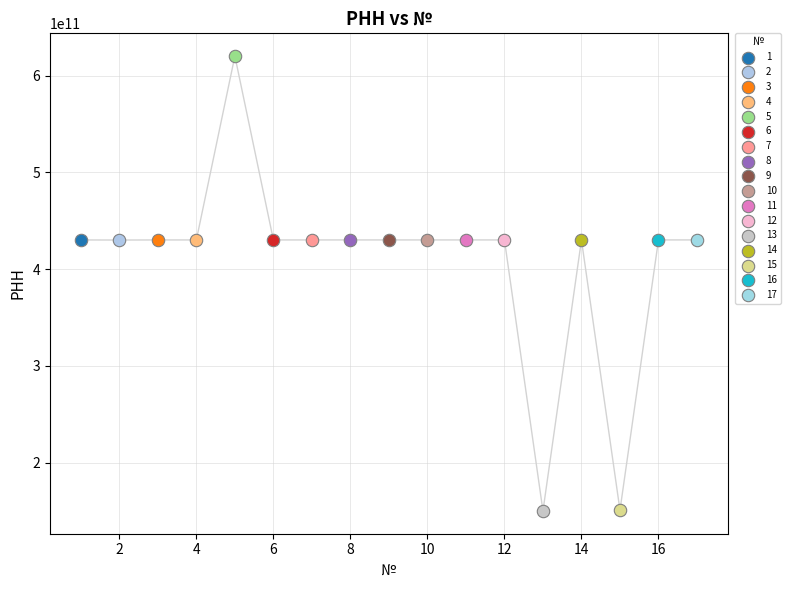

What are all the series names shown in the legend?

1, 2, 3, 4, 5, 6, 7, 8, 9, 10, 11, 12, 13, 14, 15, 16, 17